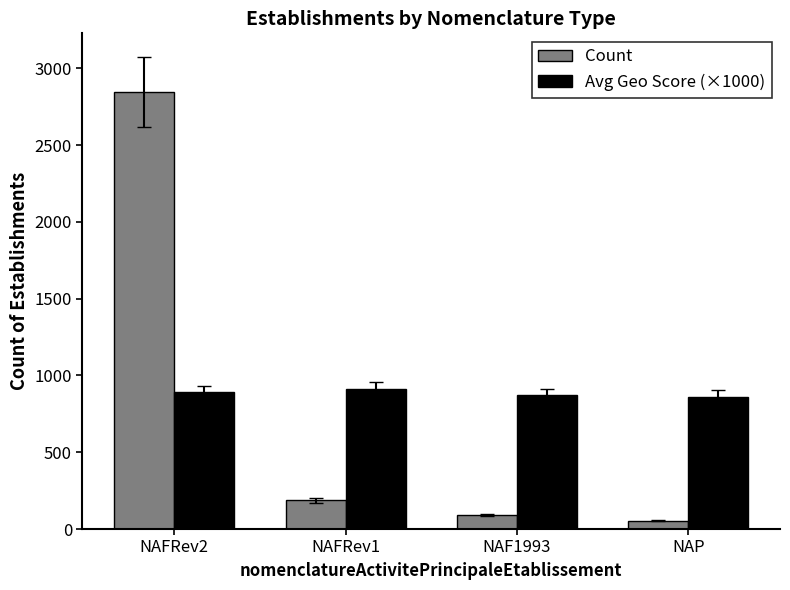

What is the spread (max minus min) of values at NAFRev2?

1957